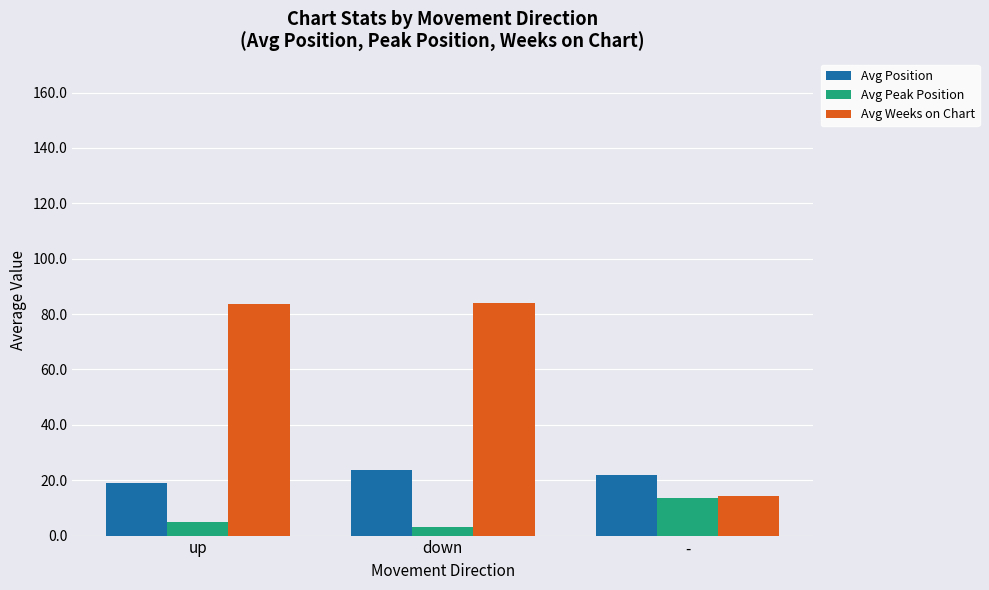

What is the label of the 3rd bar from the left?

-